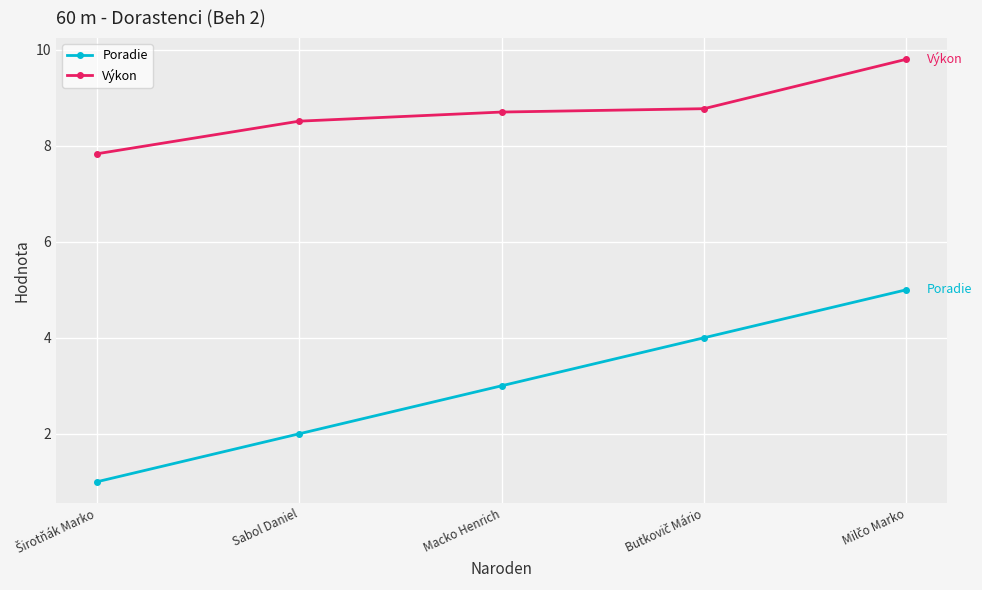

What is the smallest value displayed?

1.0